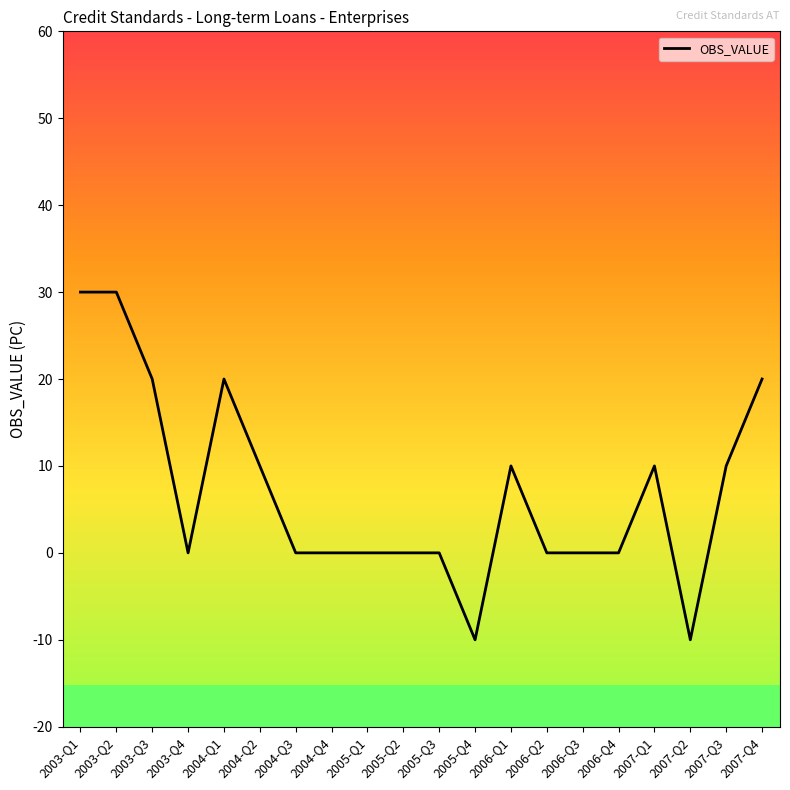

What is the minimum value shown in the chart?

-10